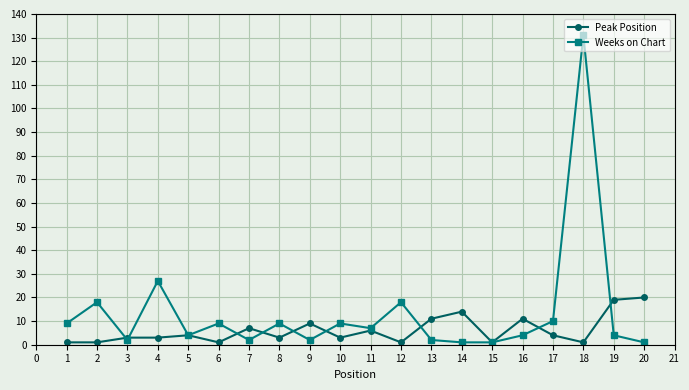

At 12, list the series in order from largest to smallest.

Weeks on Chart, Peak Position